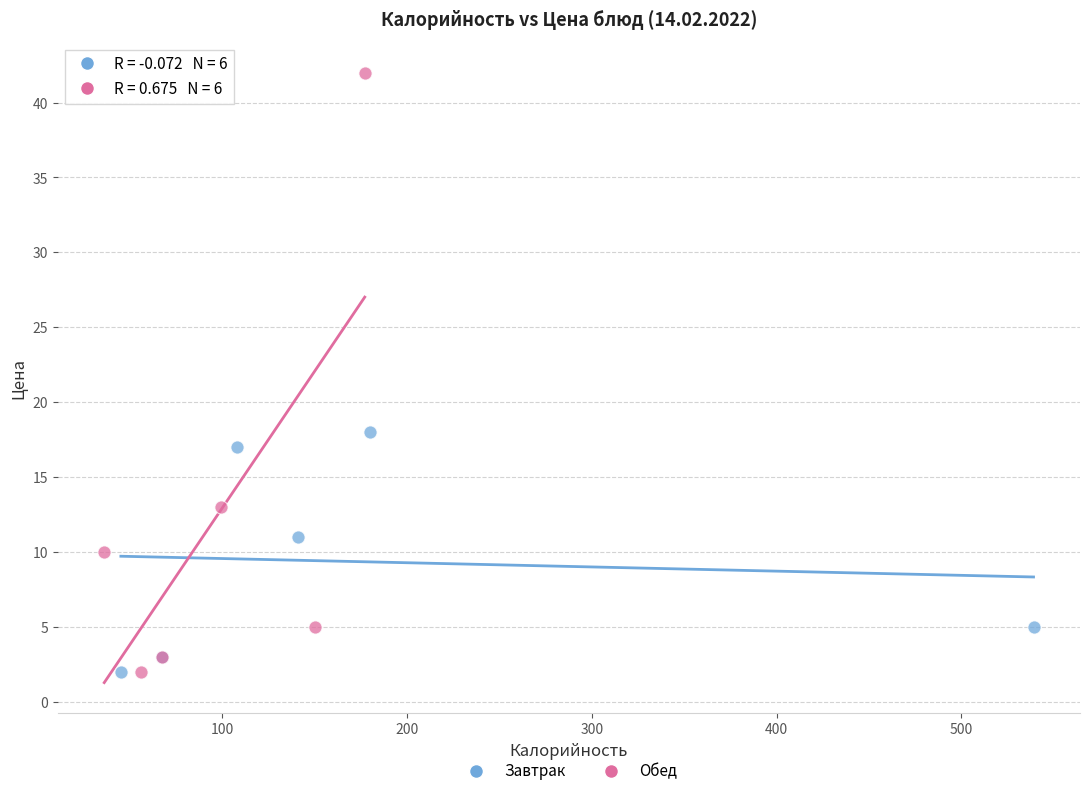

What are all the series names shown in the legend?

Завтрак, Обед